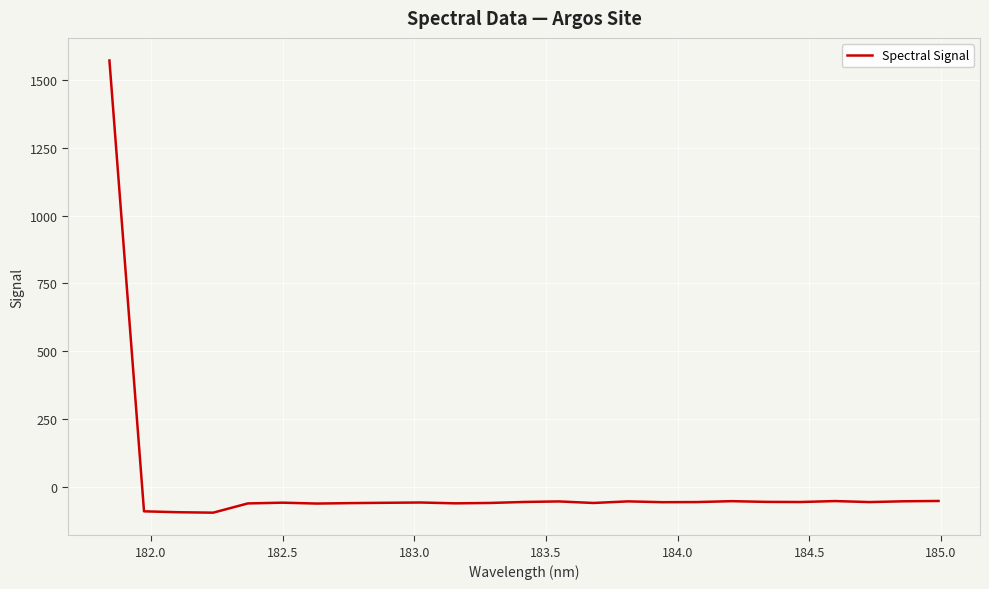

What is the greatest value displayed?

1571.6